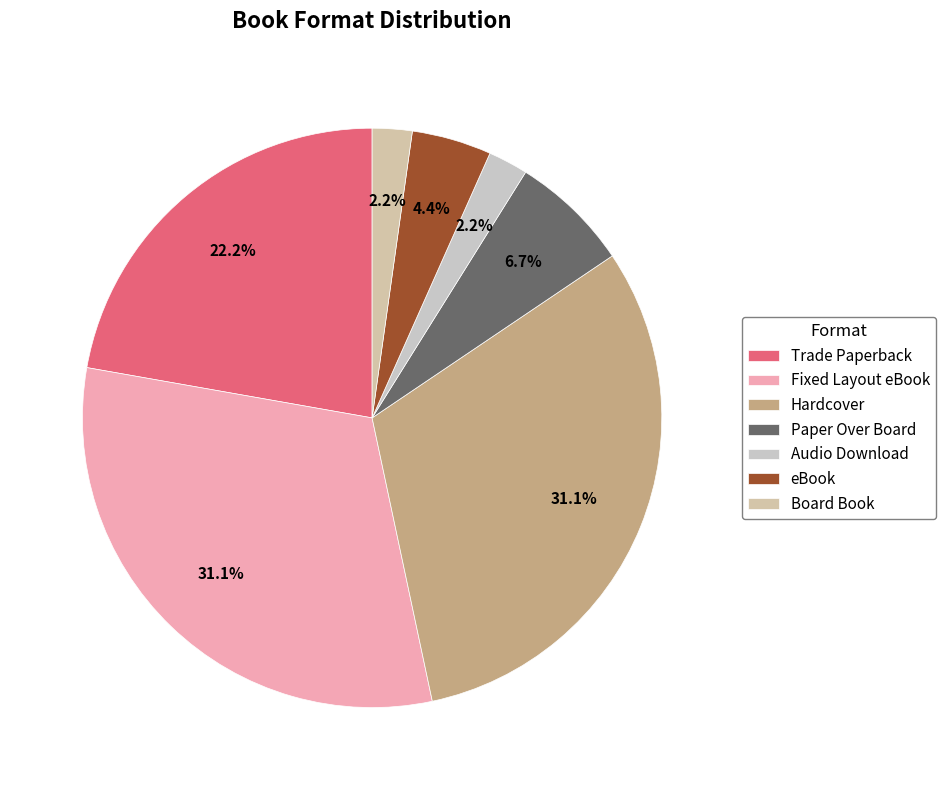

Which category has the smallest portion of the pie?

Audio Download